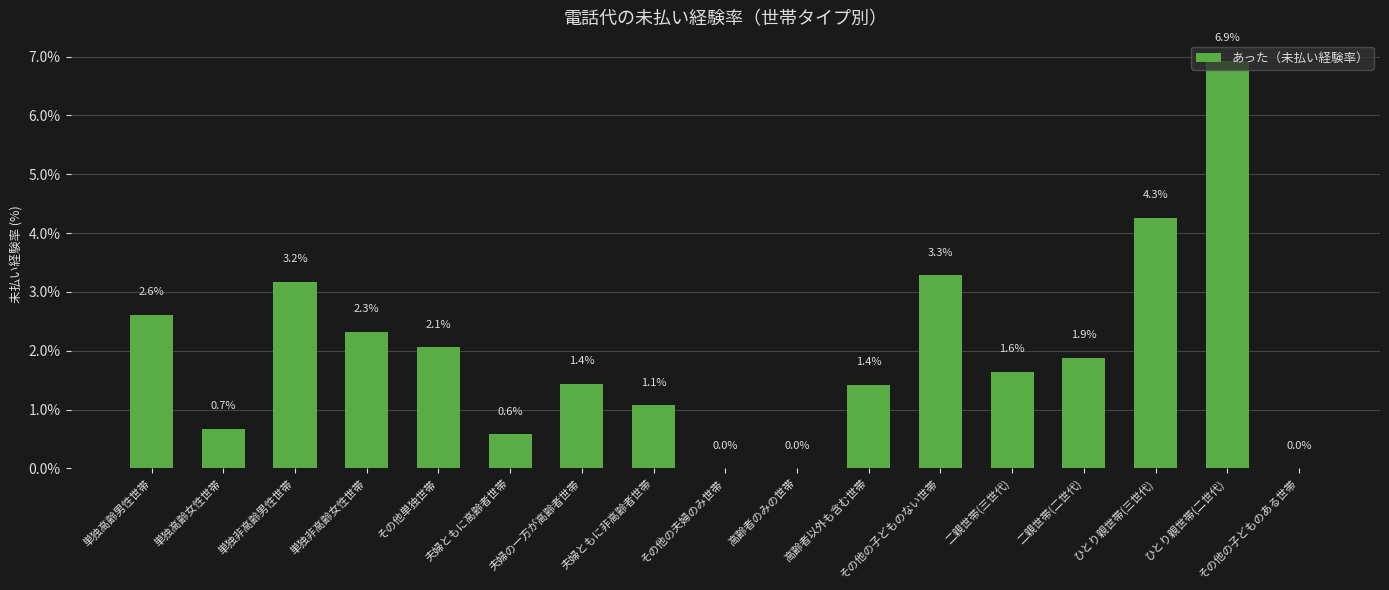

The value at その他の子どものある世帯 is -3.0. True or false?

False